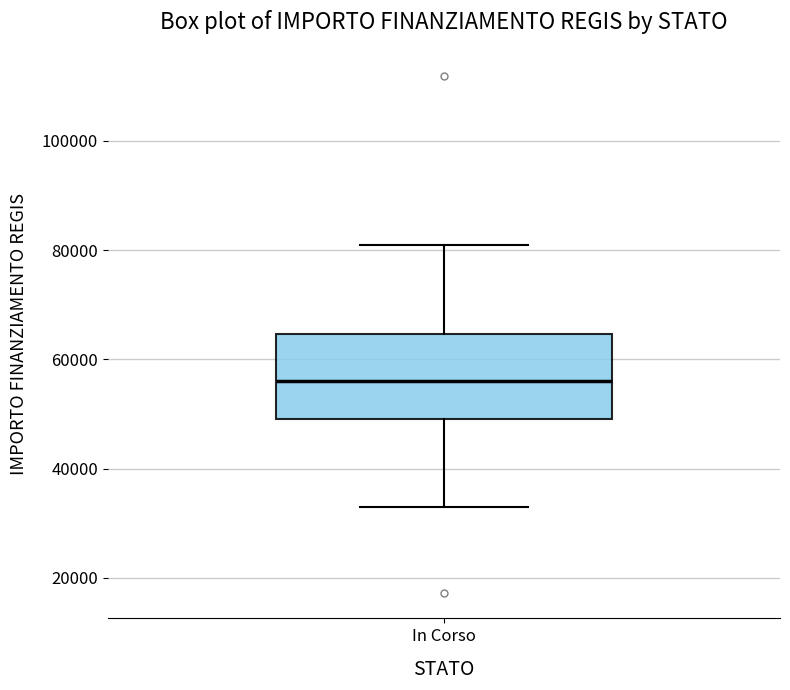

Where does the lower whisker of the box for In Corso end on the y-axis? The values are not printed on the chart, so give them approximately, as read against the axis.

32000